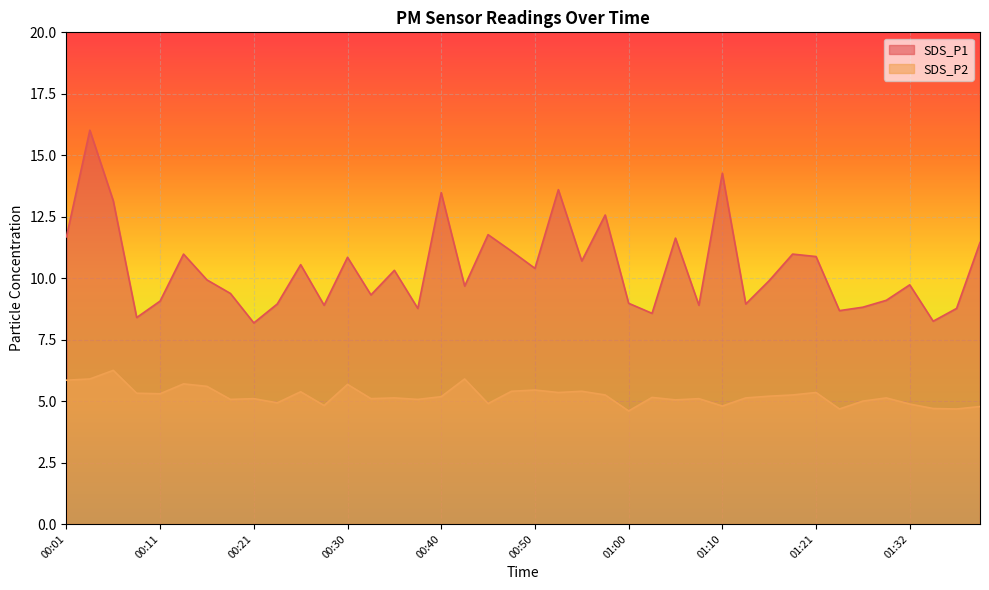

True or false: SDS_P1 has more than 2 points higher than both neighbors.

True